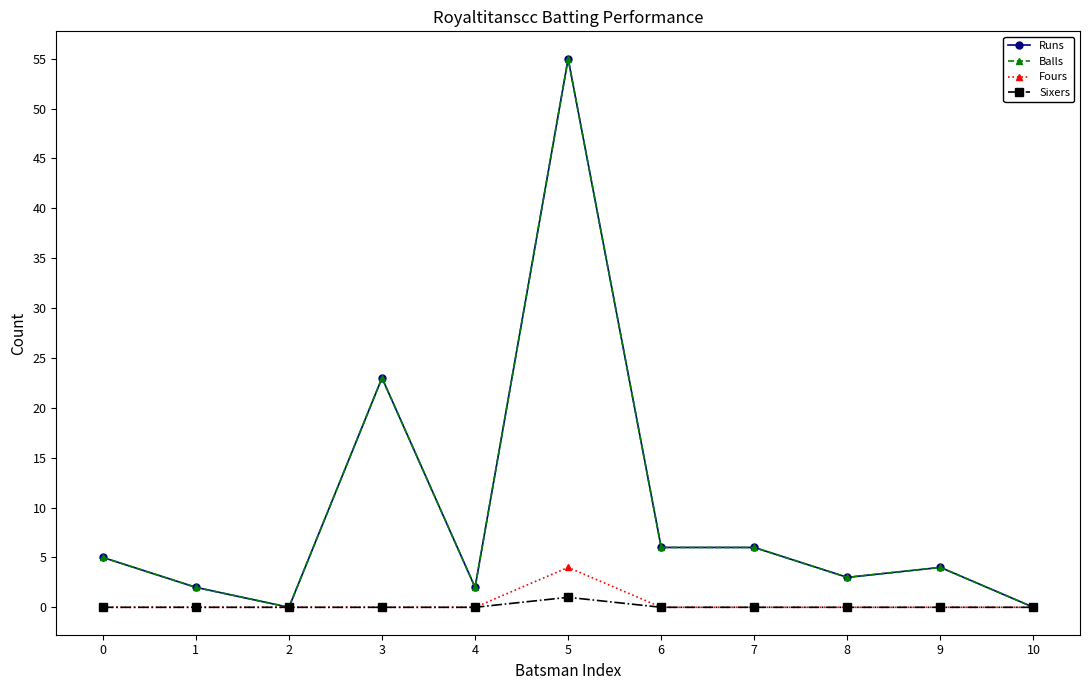

What is the sum of all Sixers values?

1